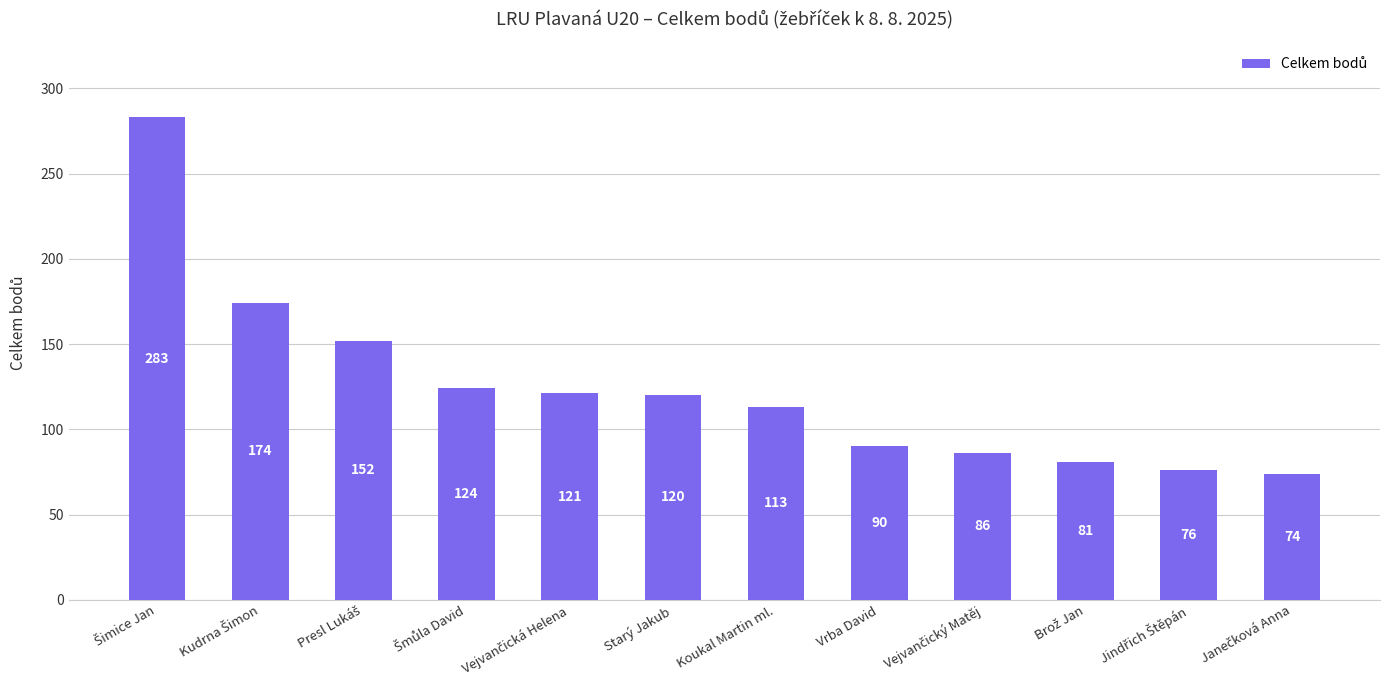

What is the difference between the values at Starý Jakub and Vrba David?

30